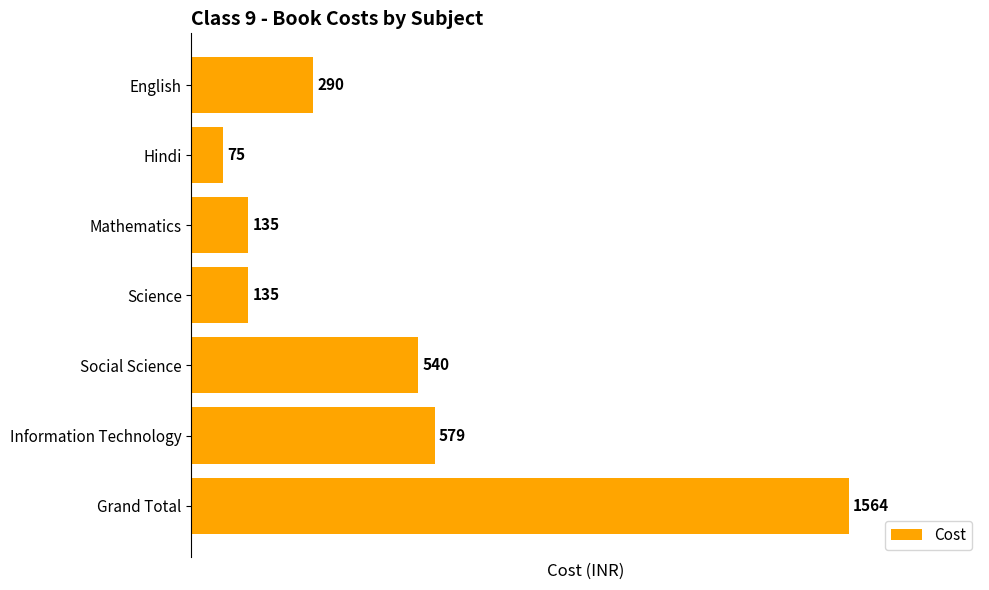

What position from the top is Social Science?

5